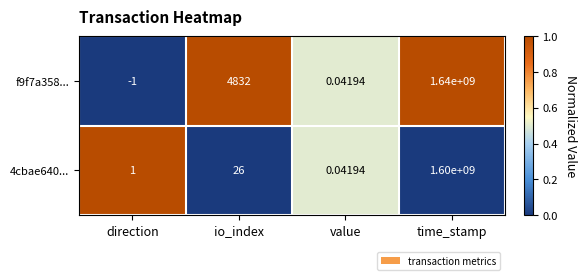

What is the spread (max minus min) of values at time_stamp?

40000000.0